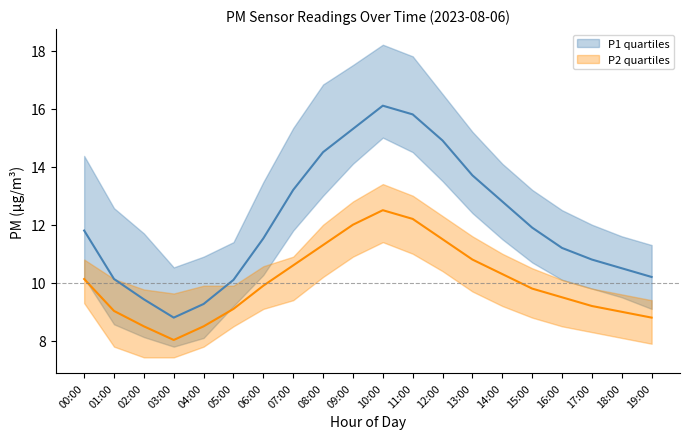

What is the difference between the second highest and minimum values in the P1_q1 series?

6.7